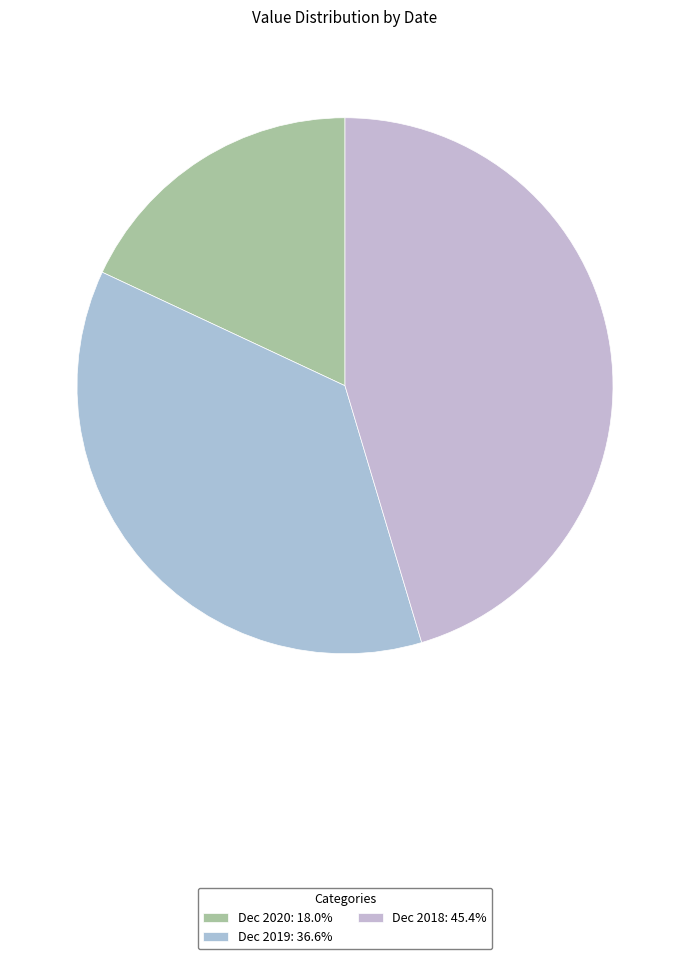

To the nearest percent, what is the difference between the Dec 2020 and Dec 2018 slice percentages?

27%